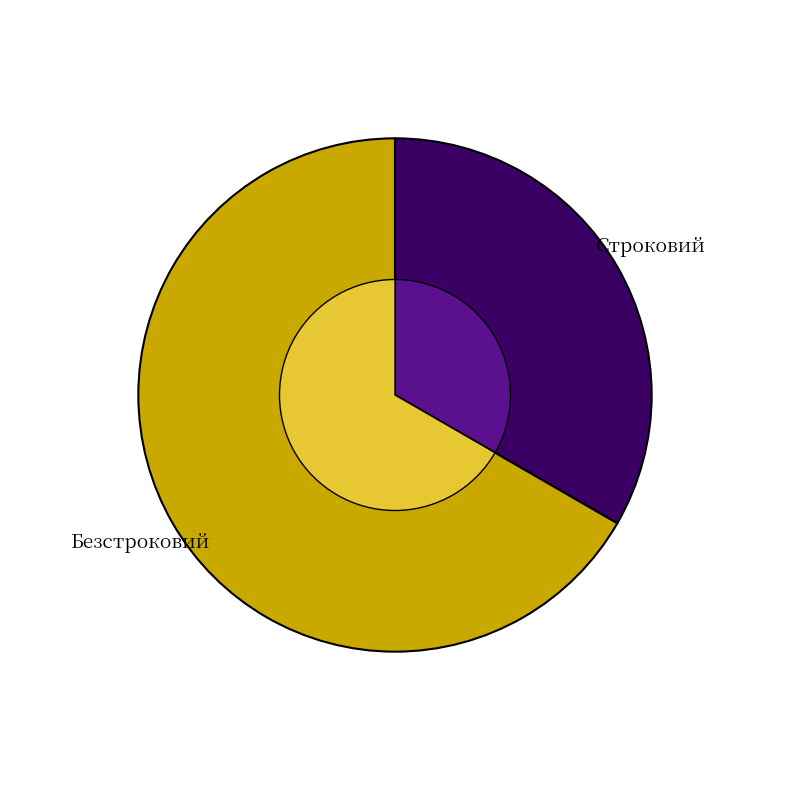

Between Безстроковий and Строковий, which is larger?

Безстроковий